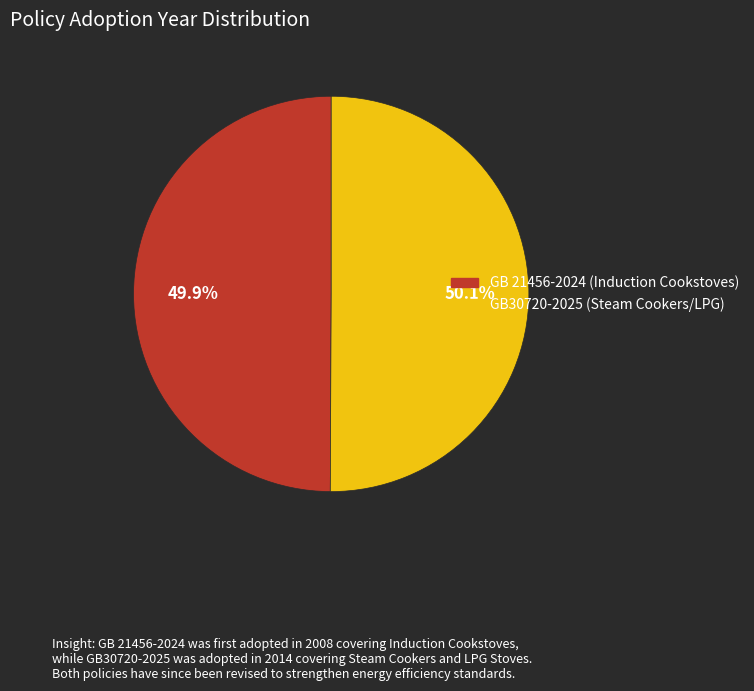

Approximately how many times larger is the value at GB30720-2025 (Steam Cookers/LPG) compared to GB 21456-2024 (Induction Cookstoves)?

1.0